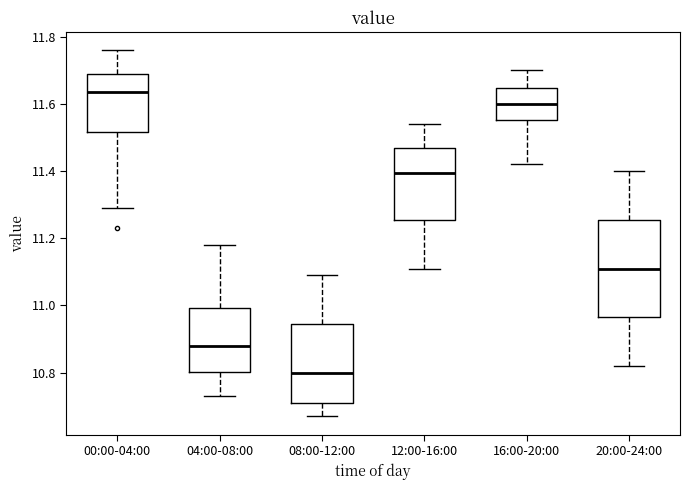

Reading left to right, transcribe this box plot: for each box, give where its median line is, the range the box spans, and where its two whiskers end, as read against the y-axis. The values are not printed on the chart, so give them approximately, as read against the axis.

00:00-04:00: median 11.64, box 11.52 to 11.70, whiskers 11.30 to 11.76
04:00-08:00: median 10.88, box 10.80 to 11.00, whiskers 10.74 to 11.18
08:00-12:00: median 10.80, box 10.72 to 10.94, whiskers 10.68 to 11.10
12:00-16:00: median 11.40, box 11.26 to 11.46, whiskers 11.12 to 11.54
16:00-20:00: median 11.60, box 11.56 to 11.64, whiskers 11.42 to 11.70
20:00-24:00: median 11.12, box 10.96 to 11.26, whiskers 10.82 to 11.40